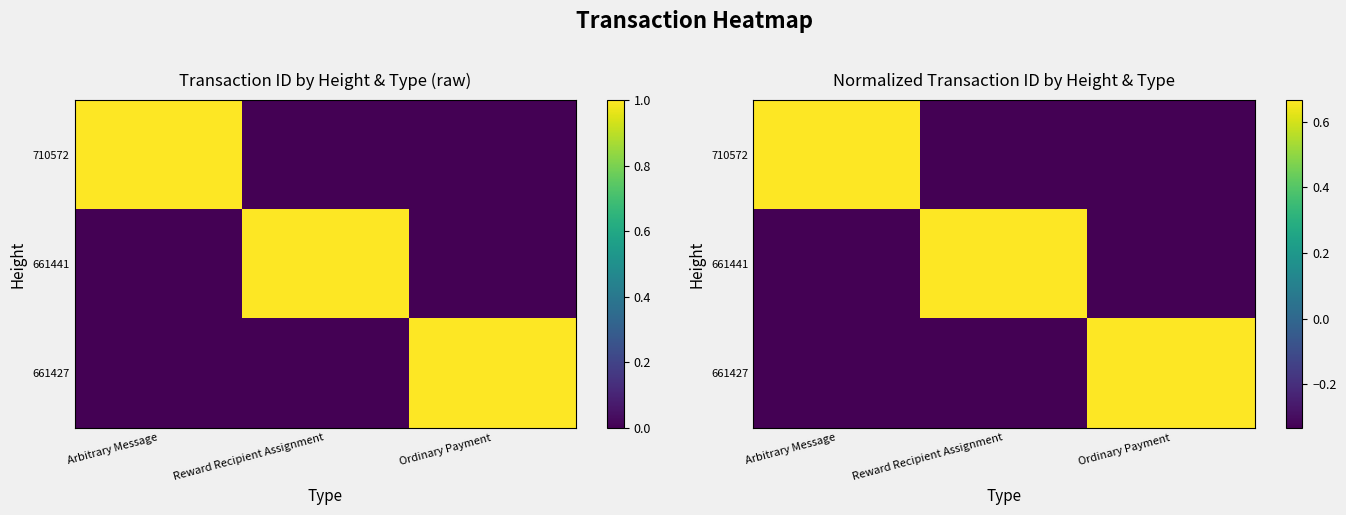

Rank the series by their maximum value, from highest to lowest.

710572, 661441, 661427